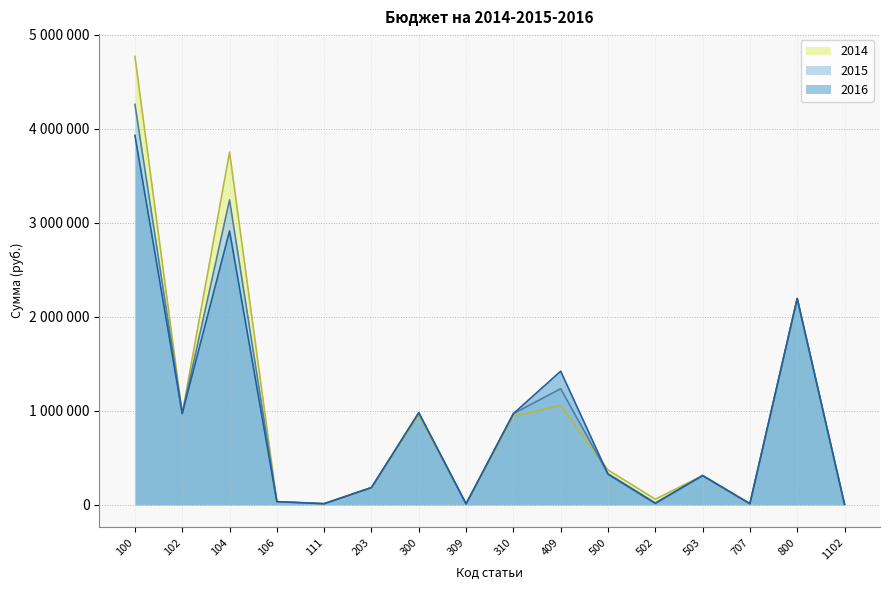

Reading right to left, extract all data points from this chart.

2014: 5000	2194400	12000	311000	60000	371000	1055100	946000	10000	956000	183000	12000	33517	3751683	971000	4768200
2015: 5000	2194400	12000	311000	20000	331000	1234800	970000	10000	980000	183500	12000	33517	3242483	971000	4259000
2016: 5000	2194400	12000	311000	15000	326000	1421000	970000	10000	980000	183500	12000	33517	2913083	971000	3929600